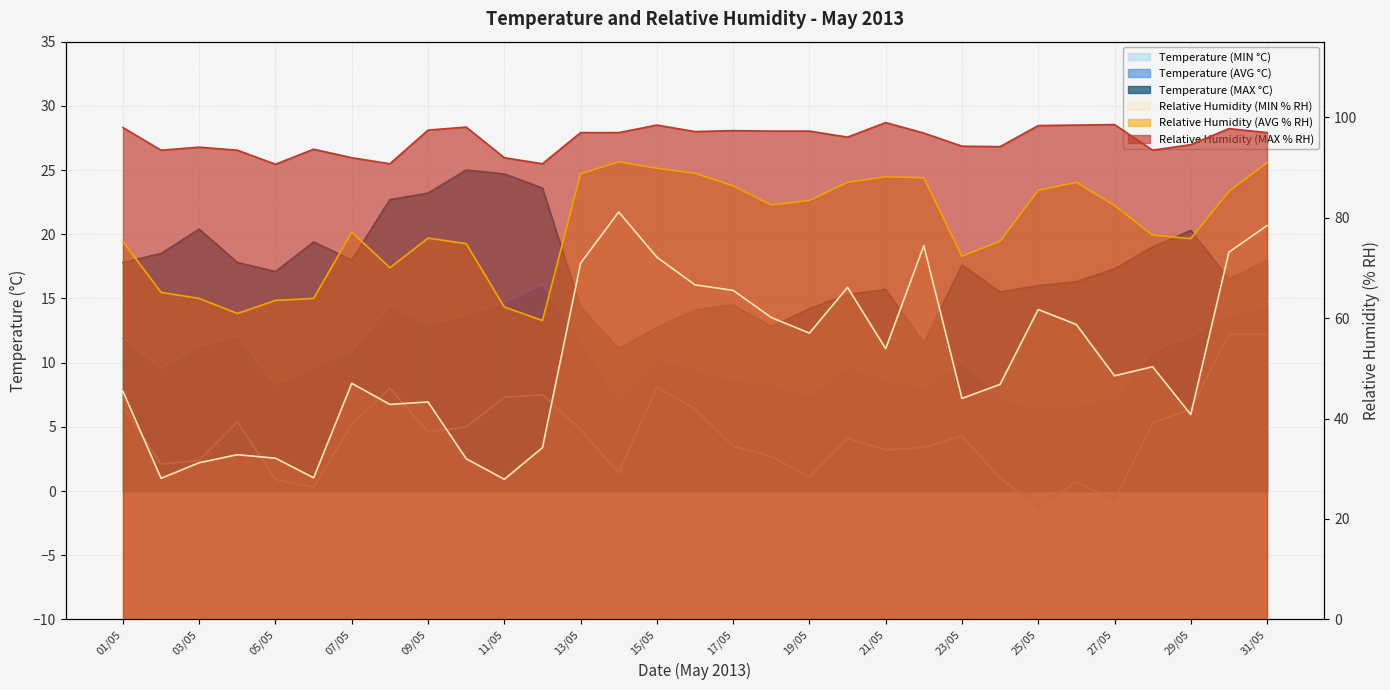

List the series in order of their peak value, highest first.

Relative Humidity (MAX % RH), Relative Humidity (AVG % RH), Relative Humidity (MIN % RH), Temperature (MAX °C), Temperature (AVG °C), Temperature (MIN °C)